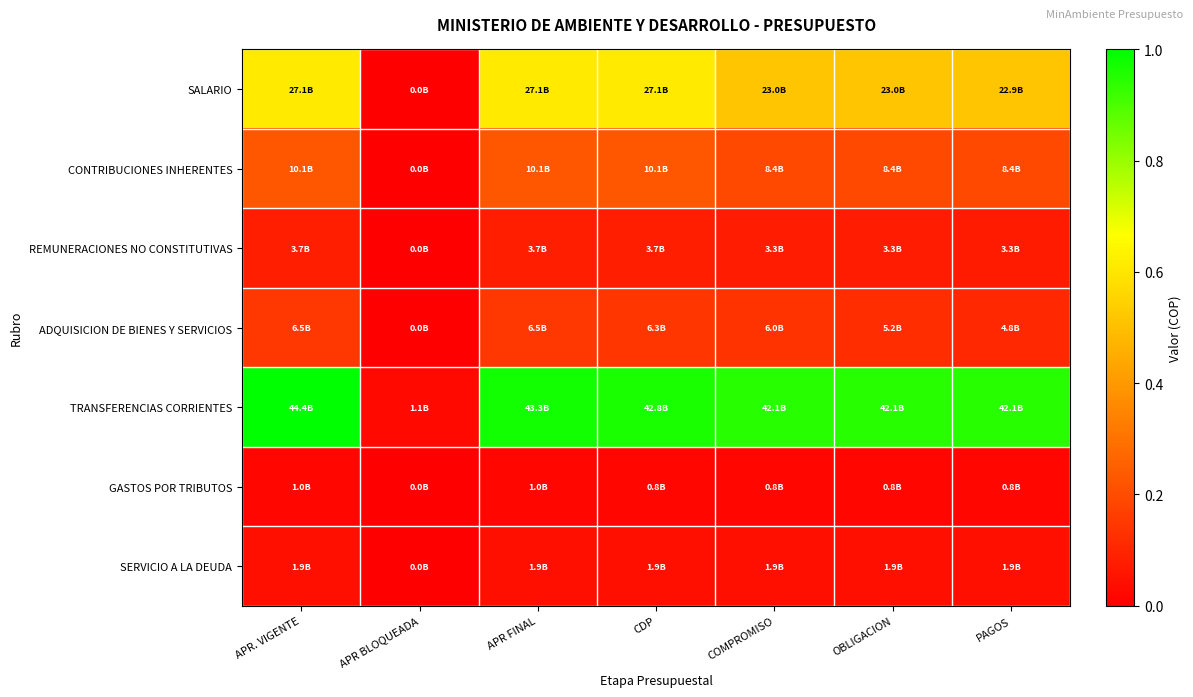

Which category has the highest value across all series?

APR. VIGENTE